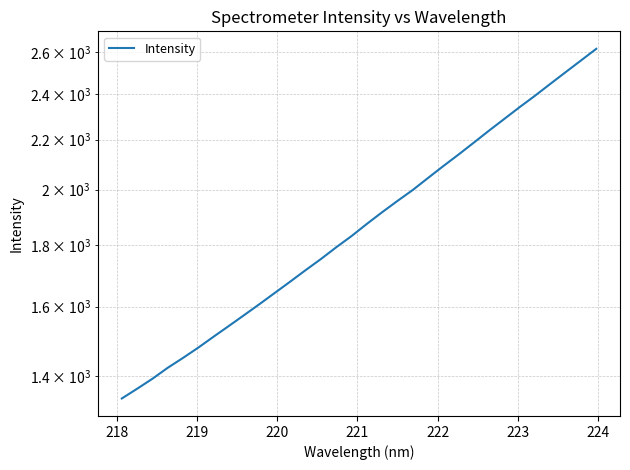

The chart shows a value of 2377.9 at 12. True or false?

False